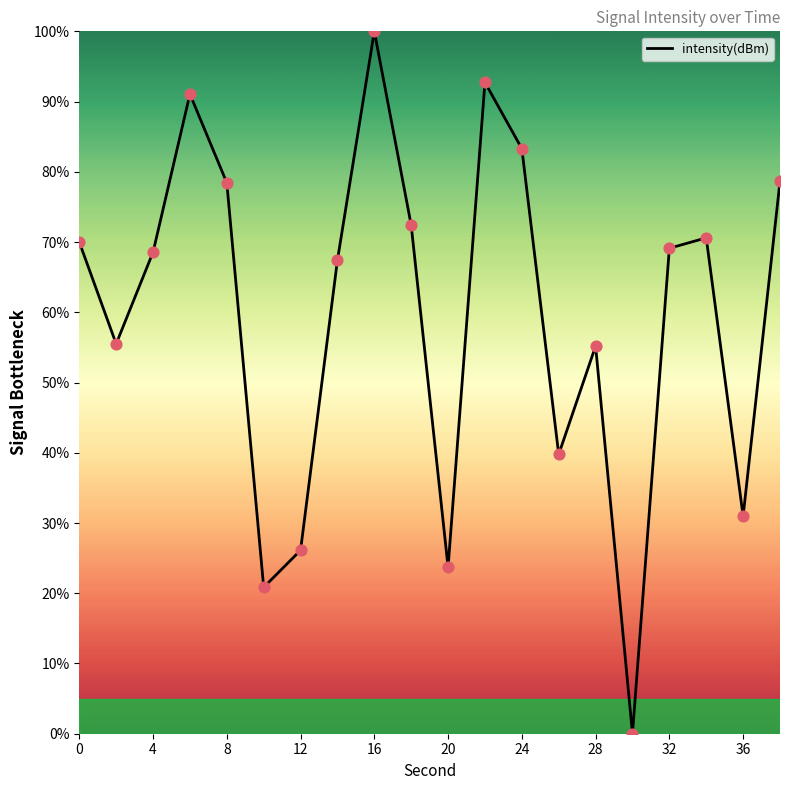

What is the difference between the maximum and minimum values?

100.0